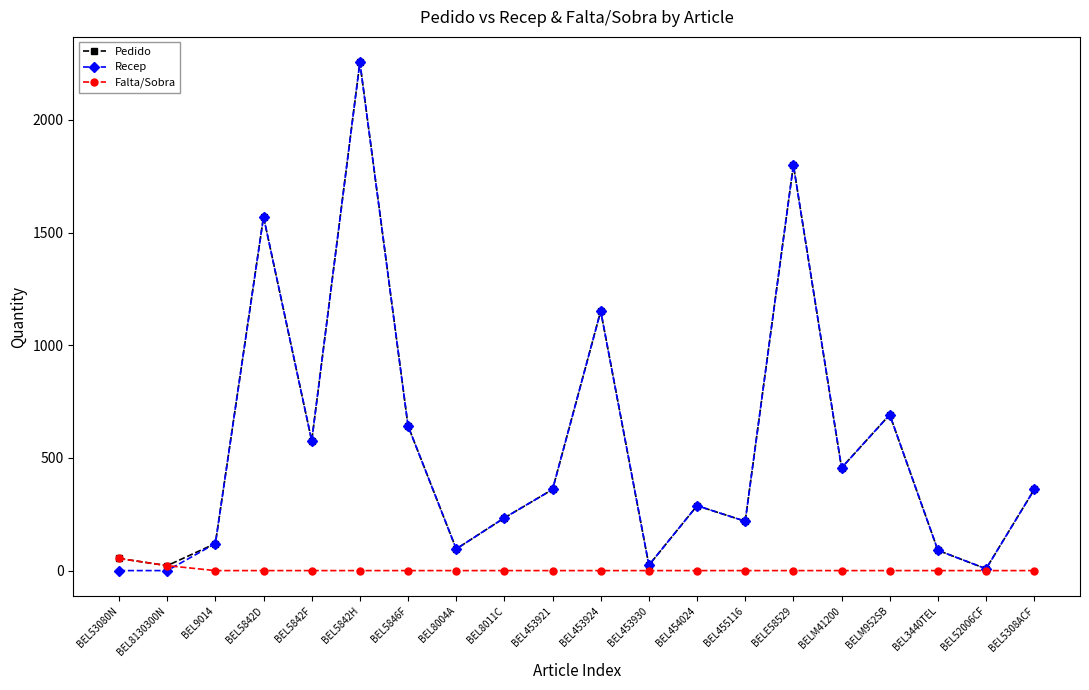

What is the average value of the Pedido series?

551